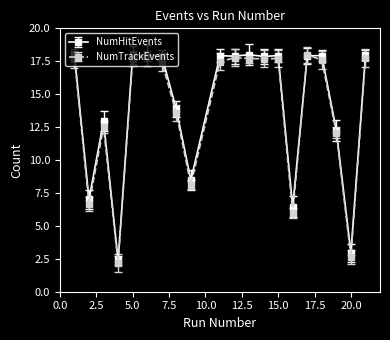

True or false: NumTrackEvents has more than 0 interior local peaks.

True